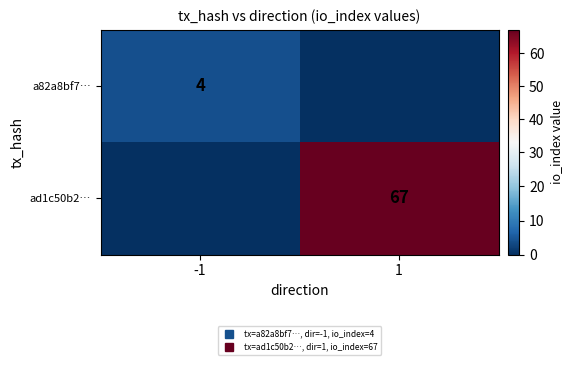

Which series has the largest range (max minus min)?

ad1c50b2…